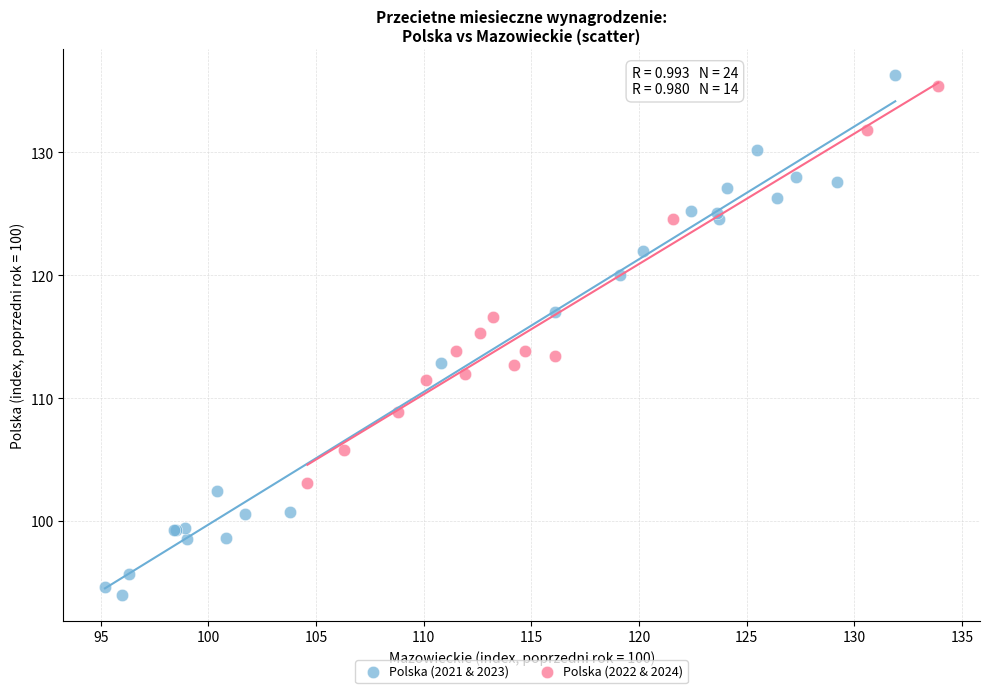

Which series contains the lowest Y value?

Polska (2021 & 2023)